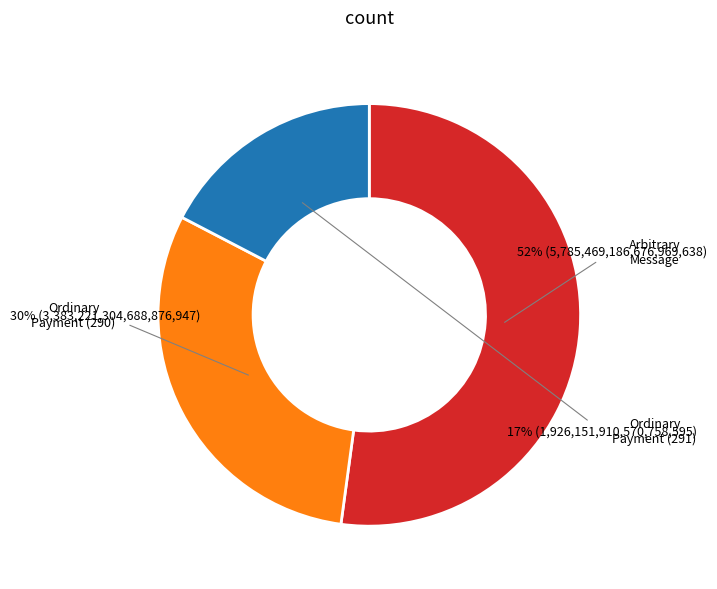

Does any single category account for the majority?

Yes